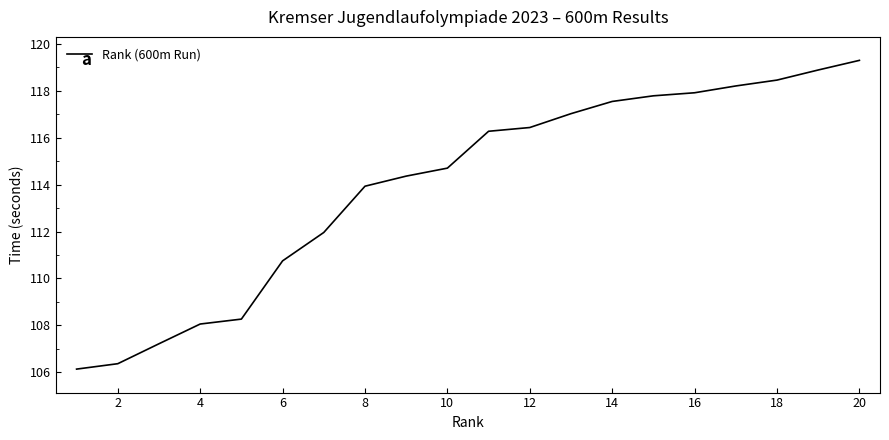

What is the smallest value displayed?

106.1